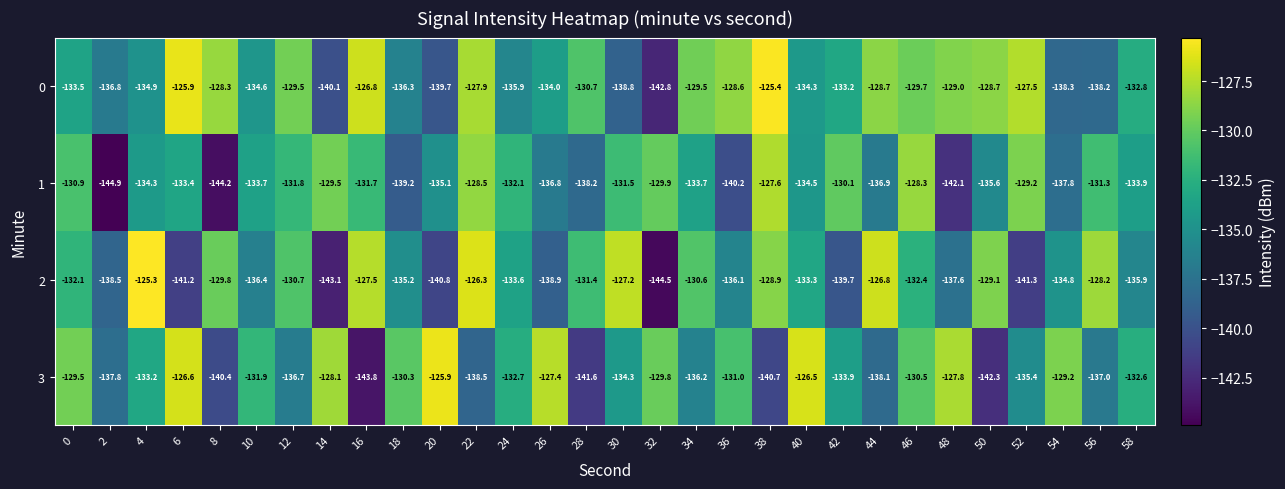

Which series has the largest total across all categories?

0